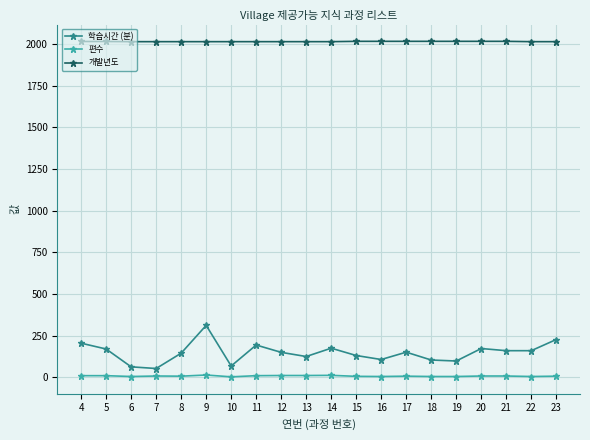

The 학습시간 (분) series shows 312 at 9. True or false?

True